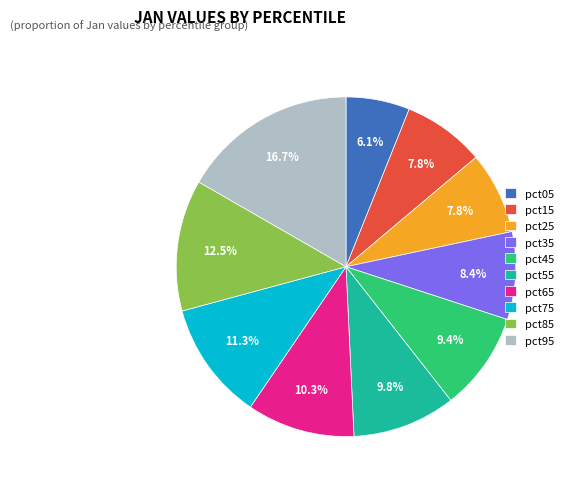

To the nearest percent, what is the difference between the largest and smallest slice percentages?

11%